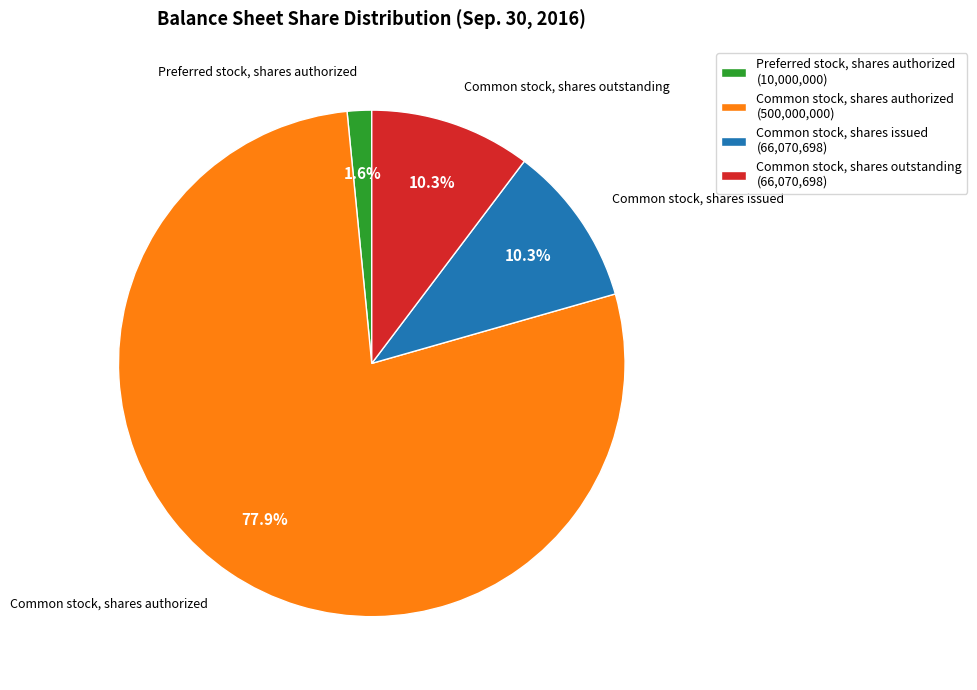

How many slices are in this pie chart?

4